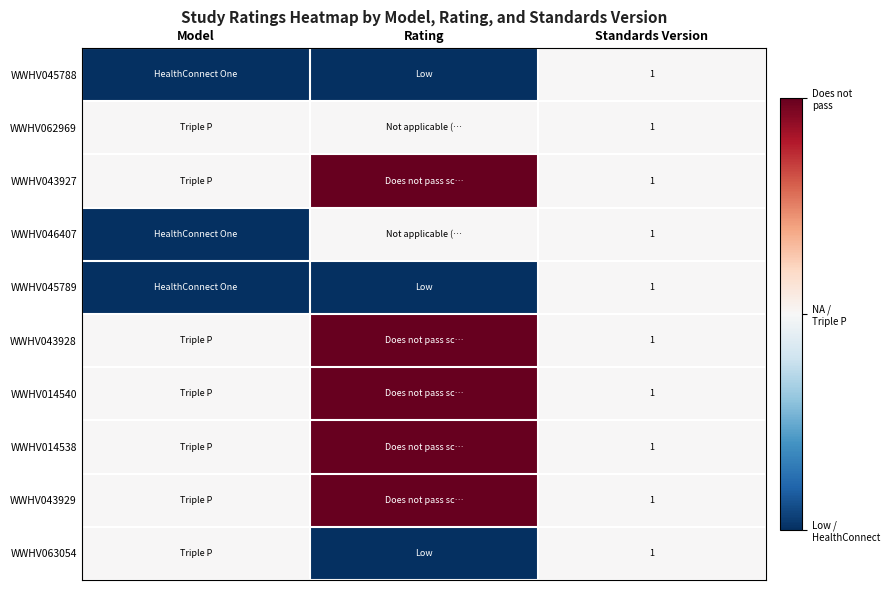

What is the total value across all series at Standards Version?

10